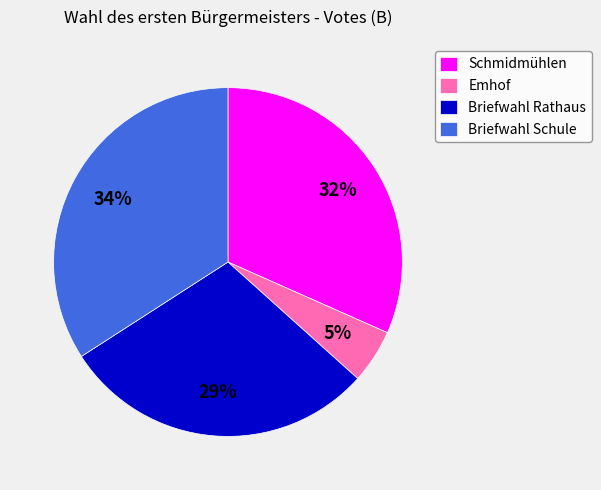

Rank the categories by value from lowest to highest.

Emhof, Briefwahl Rathaus, Schmidmühlen, Briefwahl Schule